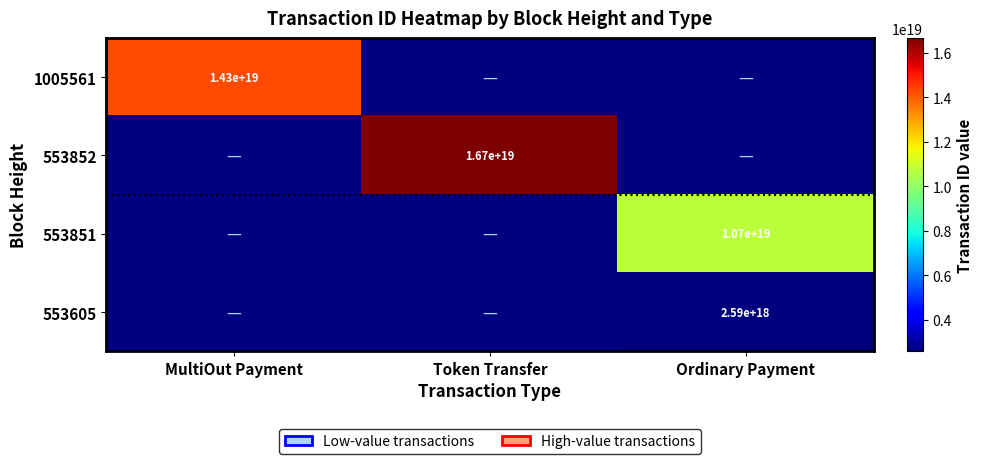

The 553852 series shows 16700000000000000000 at Token Transfer. True or false?

True